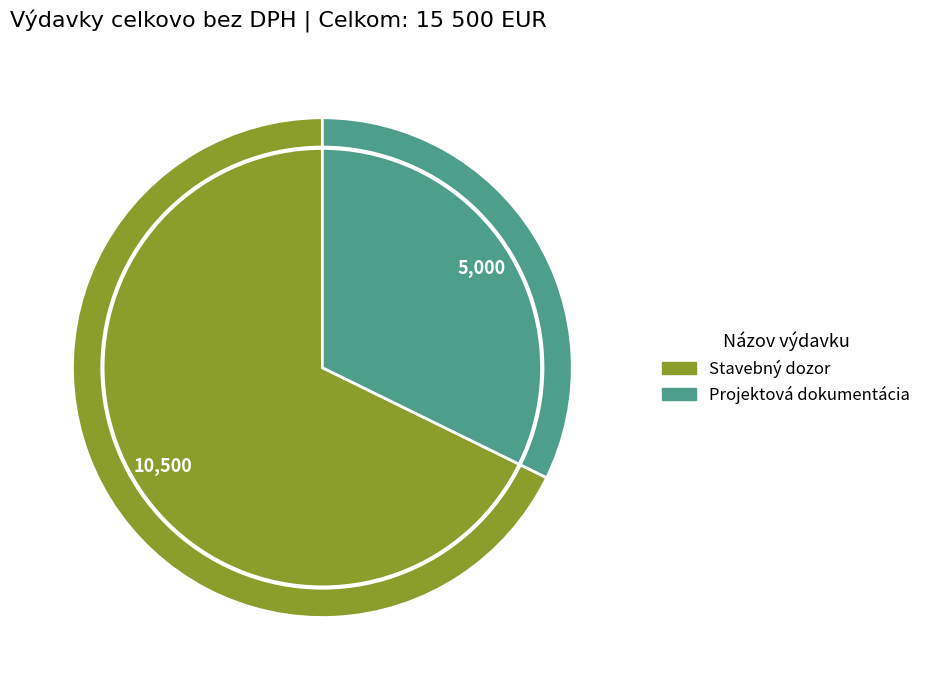

Count the number of slices in the pie.

2